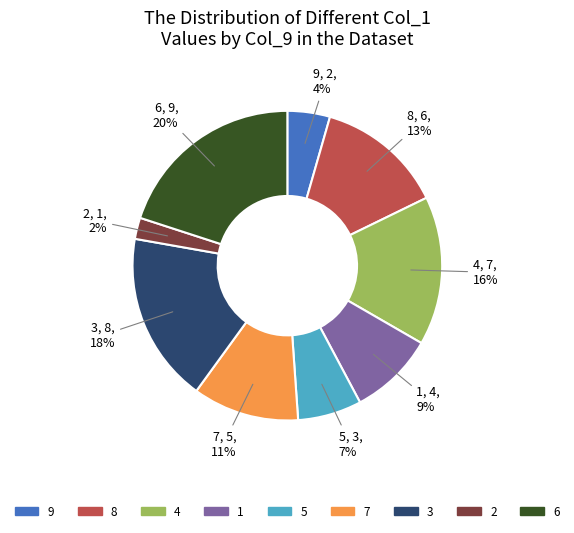

What is the ratio of the value at 7 to the value at 6?

0.6